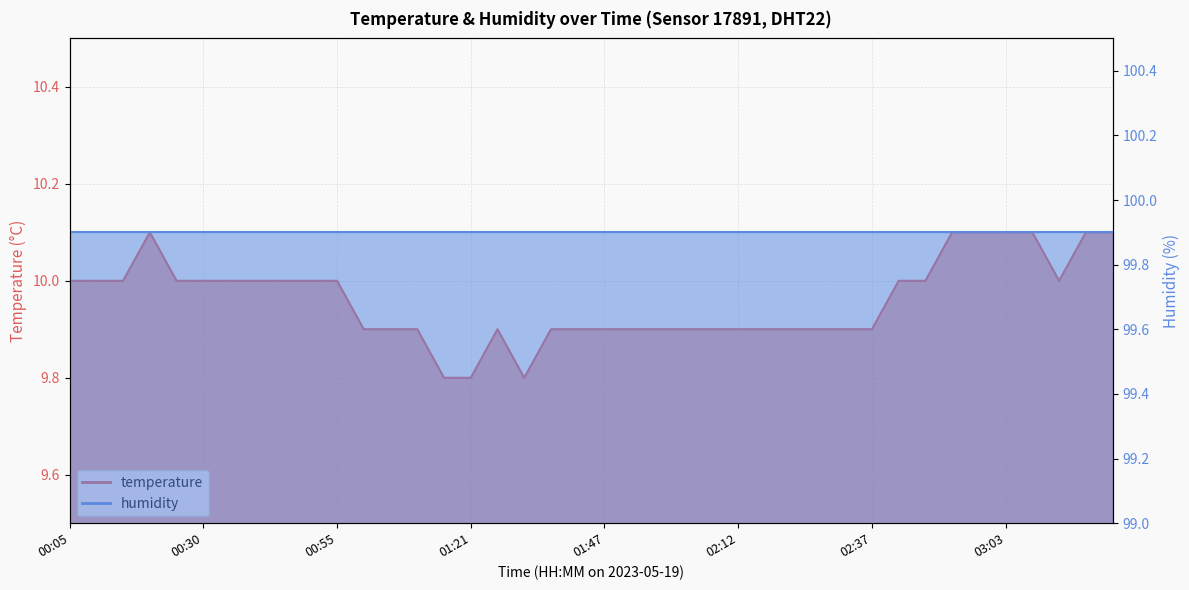

List the labels in order of value, smallest first.

01:15, 01:21, 01:31, 01:00, 01:05, 01:10, 01:26, 01:36, 01:41, 01:47, 01:52, 01:57, 02:02, 02:07, 02:12, 02:17, 02:22, 02:27, 02:32, 02:37, 00:05, 00:10, 00:15, 00:25, 00:30, 00:35, 00:40, 00:45, 00:50, 00:55, 02:42, 02:48, 03:13, 00:20, 02:53, 02:58, 03:03, 03:08, 03:18, 03:23